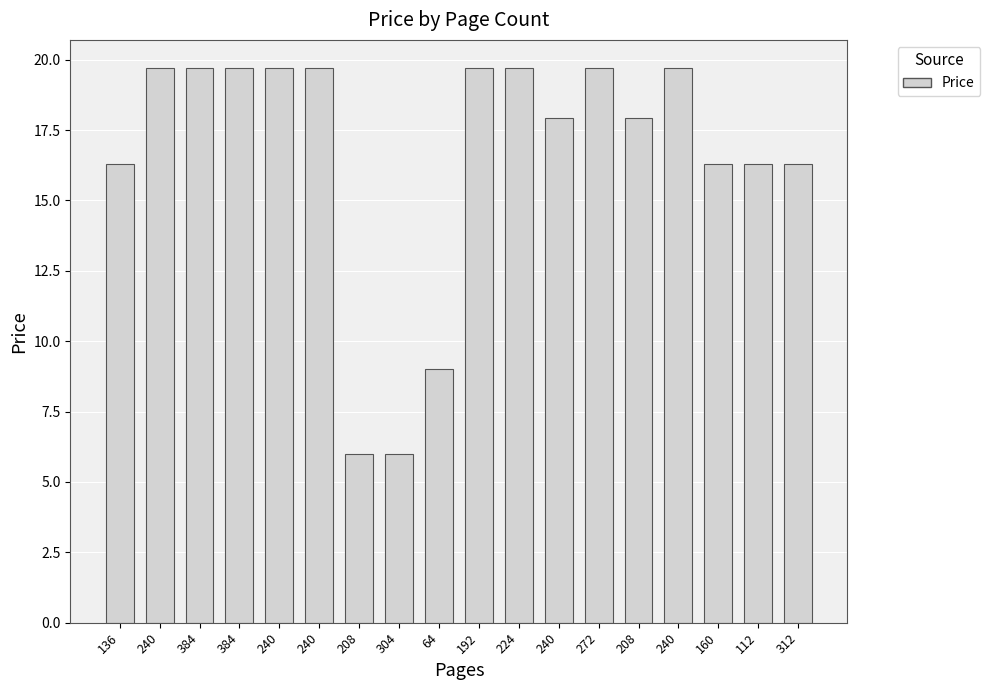

The value at 224 is 19.7. True or false?

True